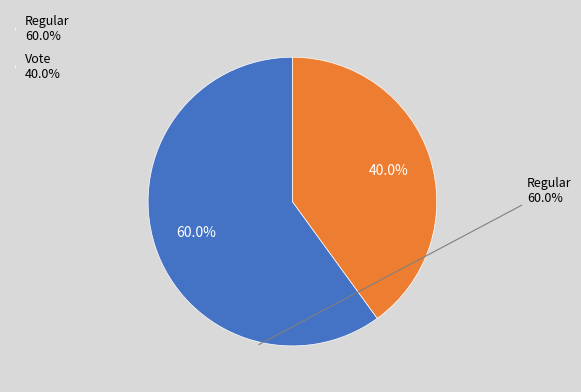

Which slice represents more than half of the pie?

Regular